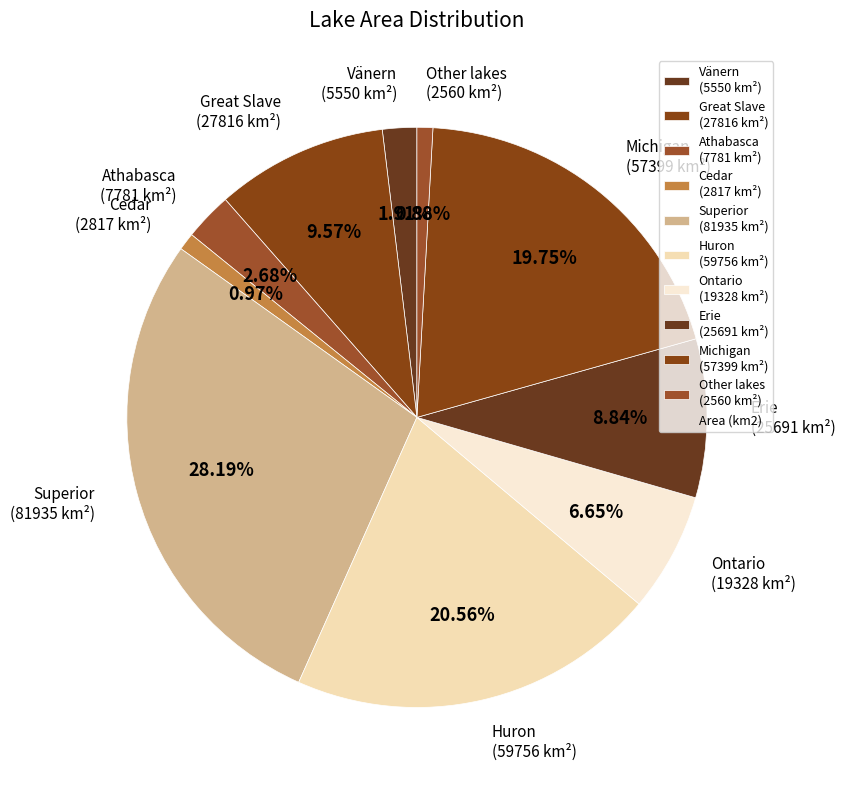

Approximately how many times larger is the value at Superior (81935 km²) compared to Vänern (5550 km²)?

14.8